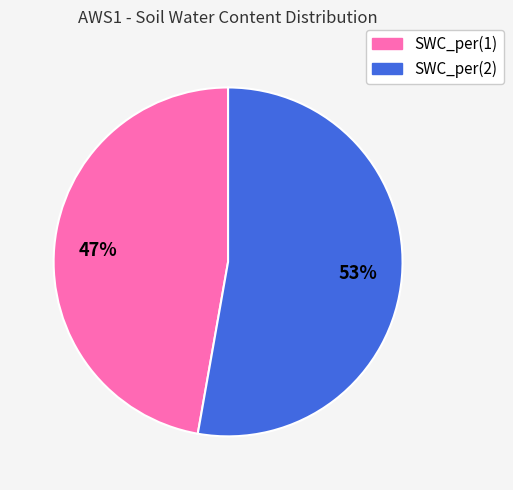

The SWC_per(1) slice represents 47% of the pie. True or false?

True